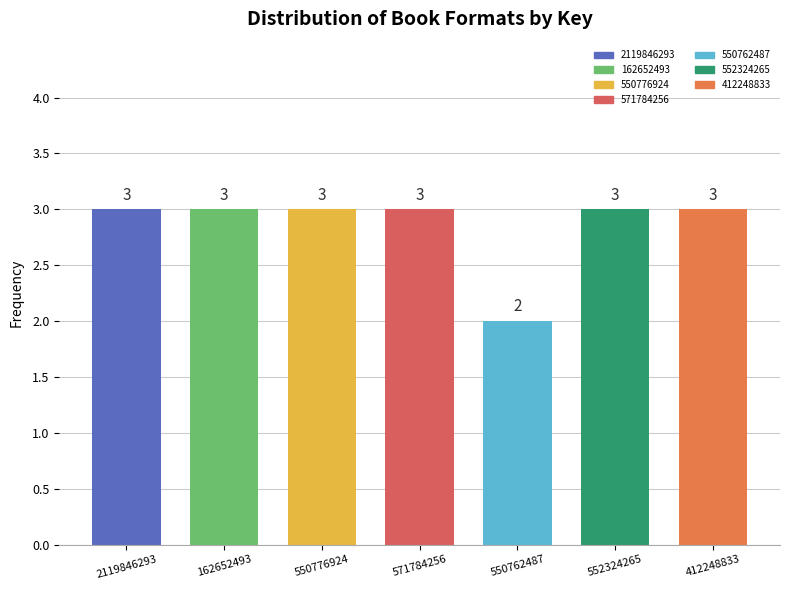

Reading left to right, transcribe all the data shown in this chart.

2119846293=3	162652493=3	550776924=3	571784256=3	550762487=2	552324265=3	412248833=3